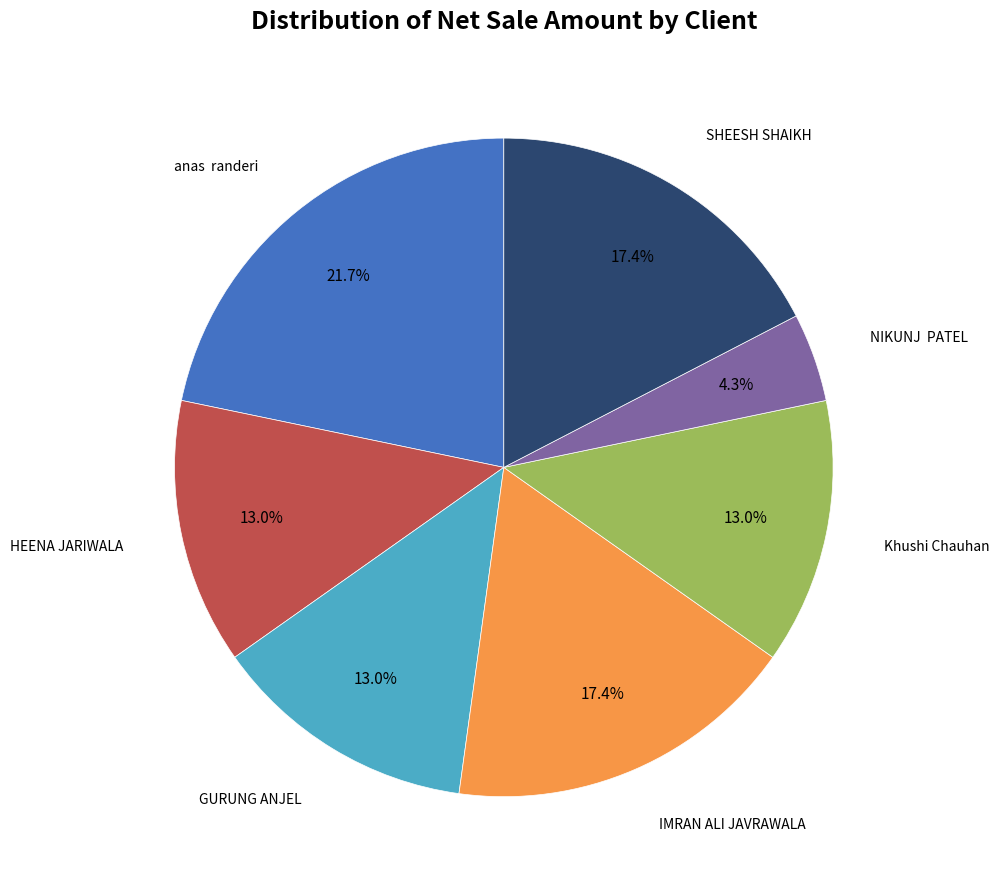

Does any single category account for the majority?

No